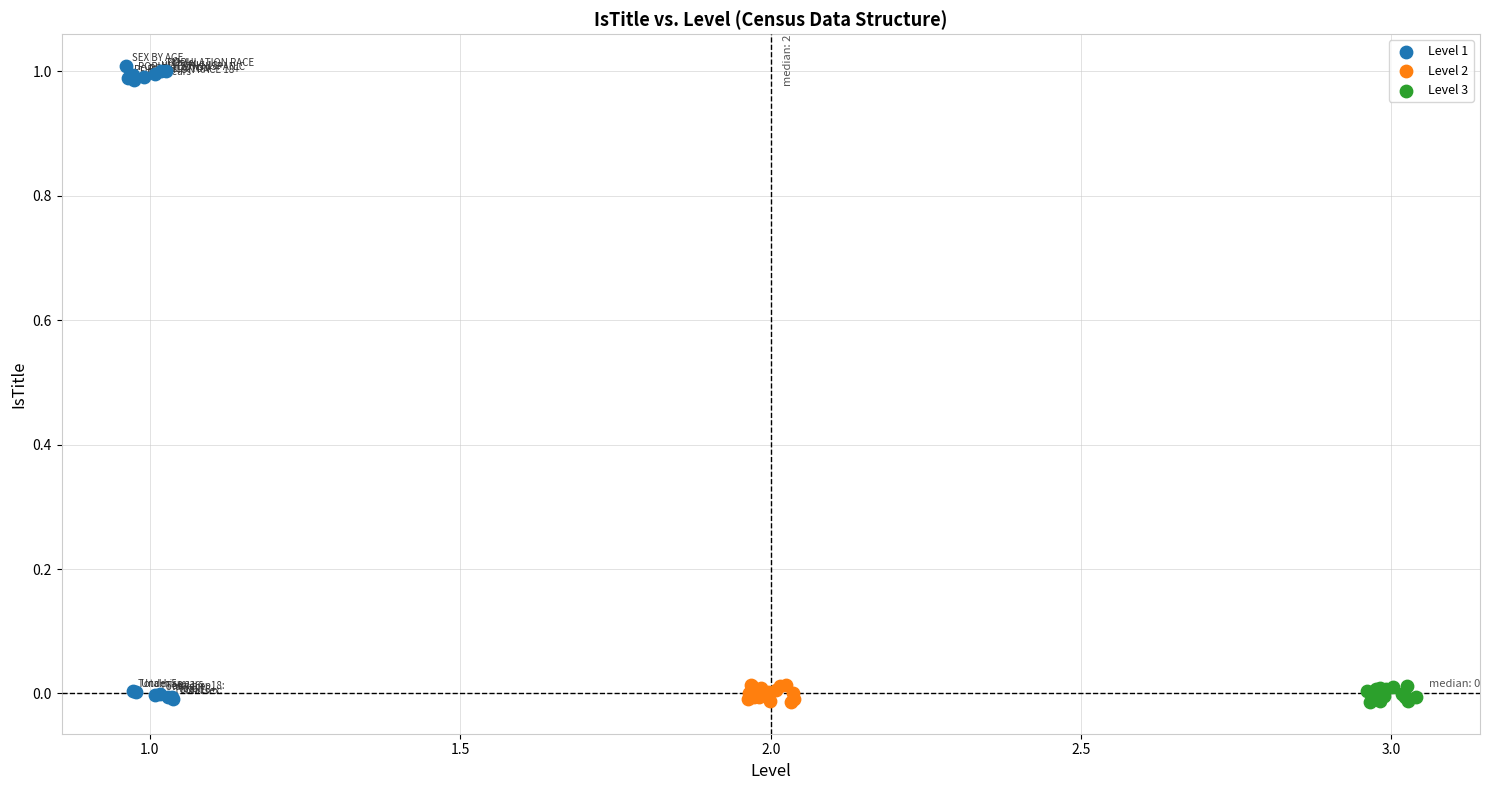

Which series reaches the maximum Y coordinate?

Level 1